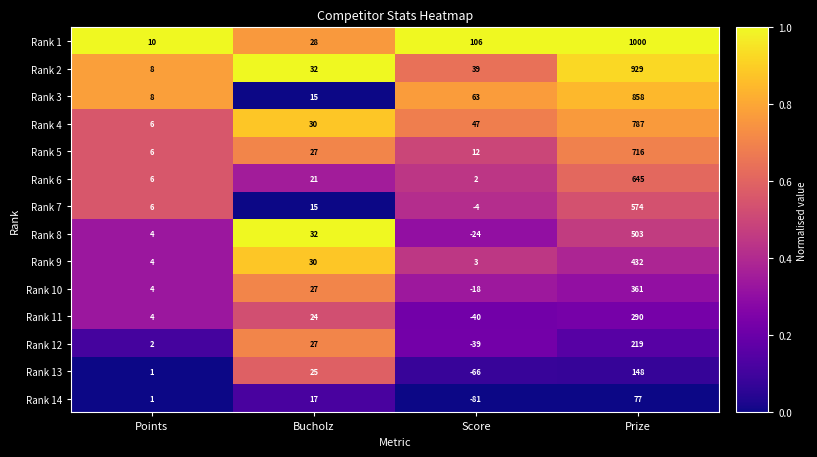

What is the difference between the Rank 10 values at Prize and Score?

379